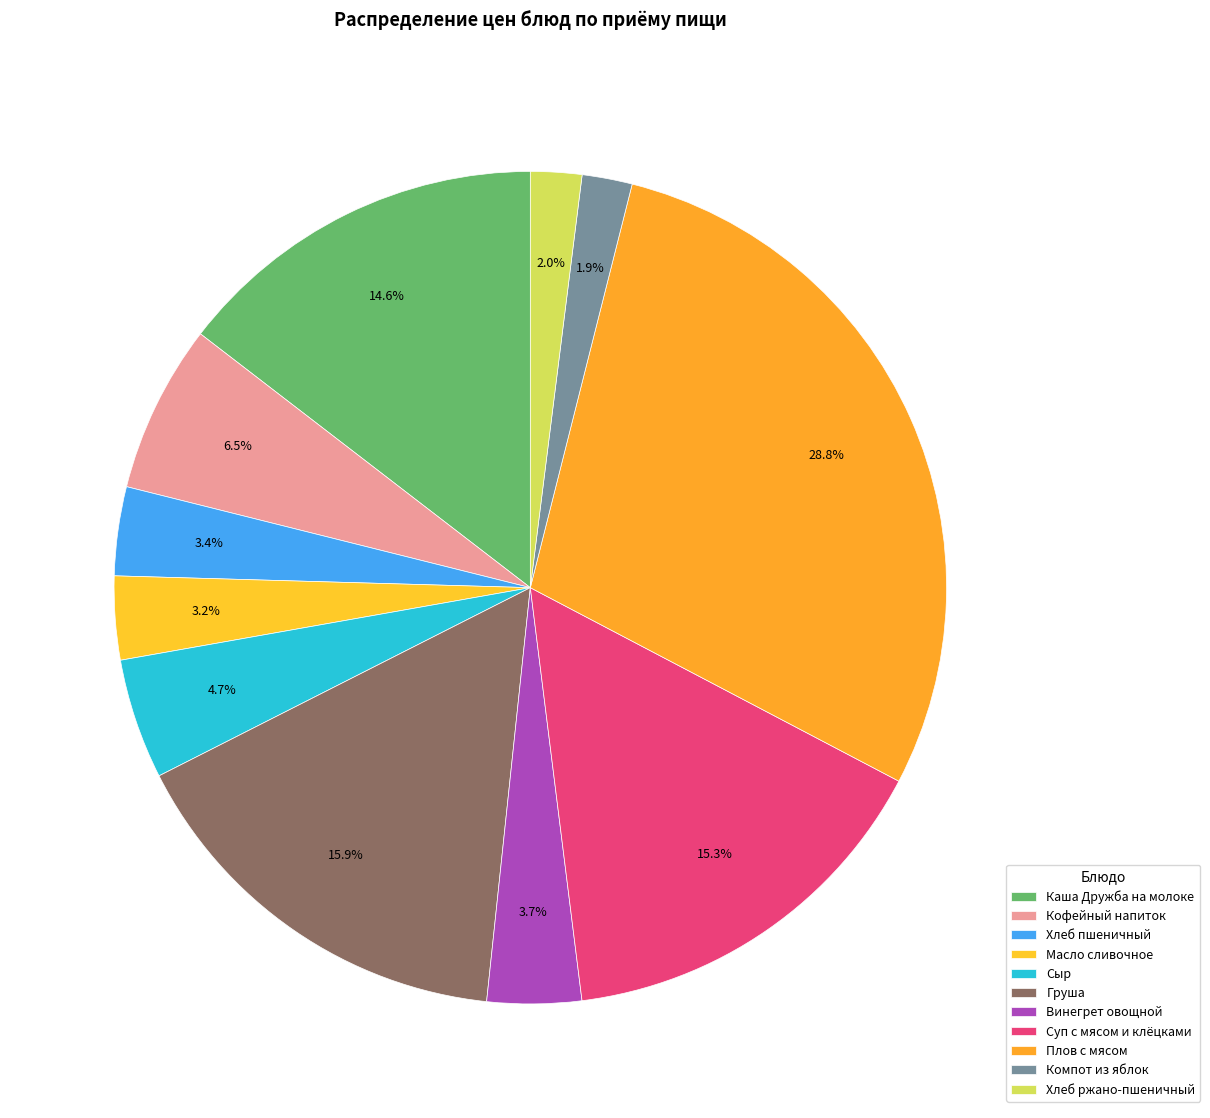

How many segments does this pie chart have?

11